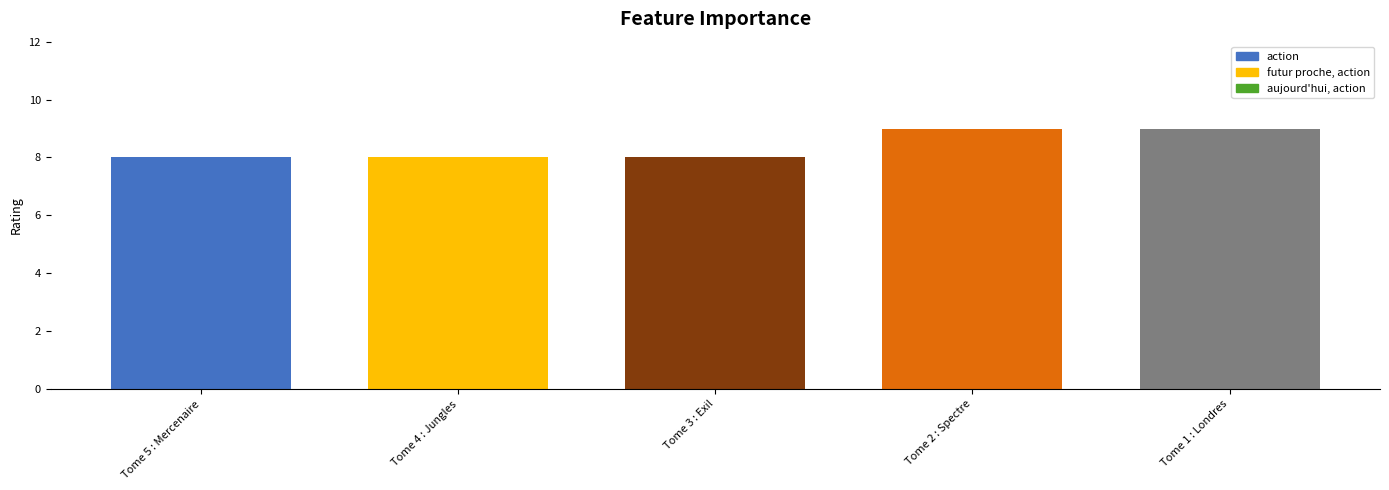

True or false: the data shows 4 at Tome 4 : Jungles.

False